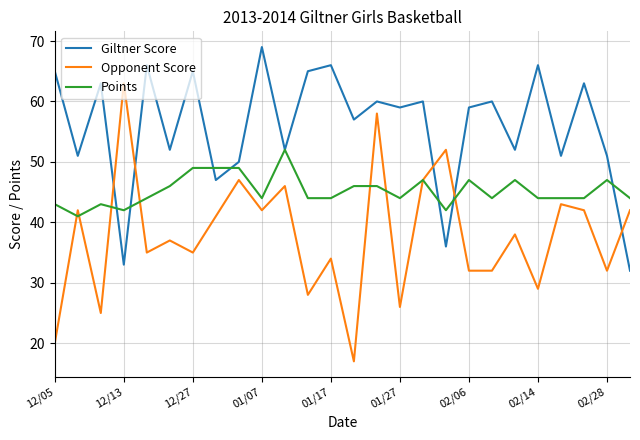

Which series has the largest total across all categories?

Giltner Score